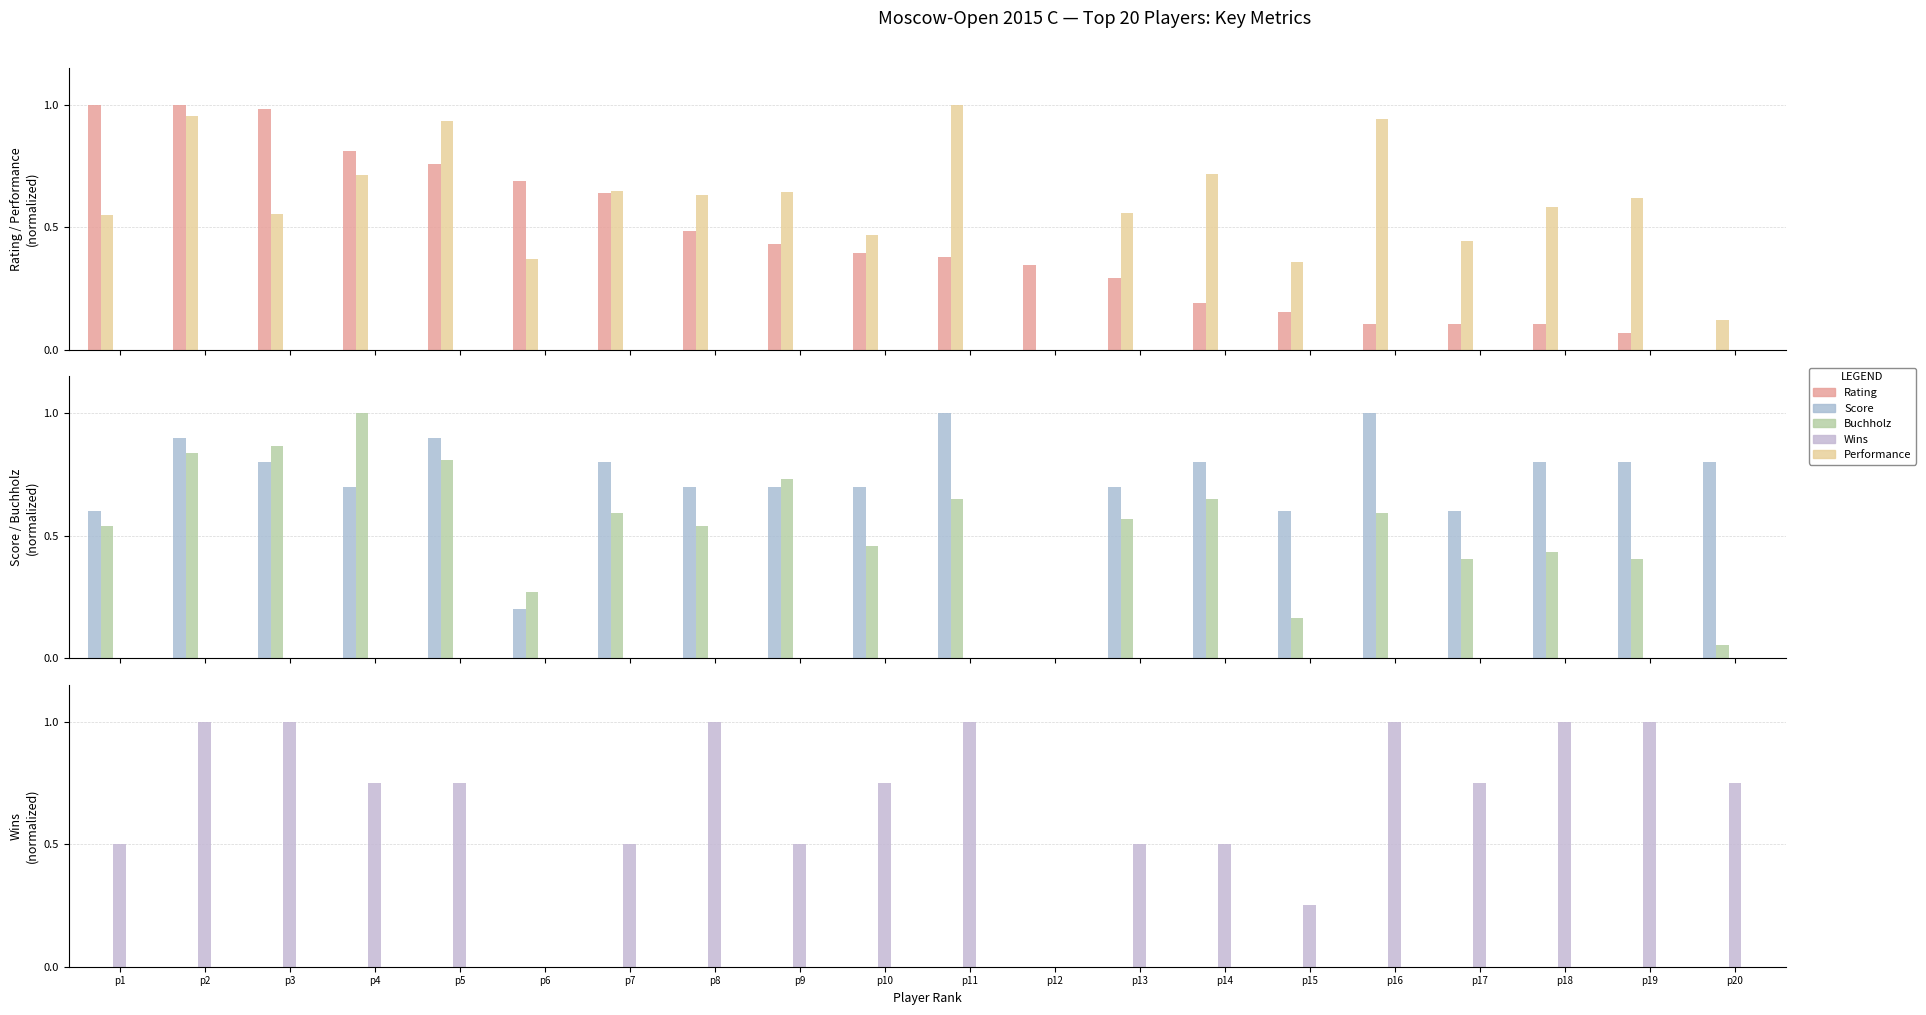

True or false: Rating has a value of 0.4 at p10.

True